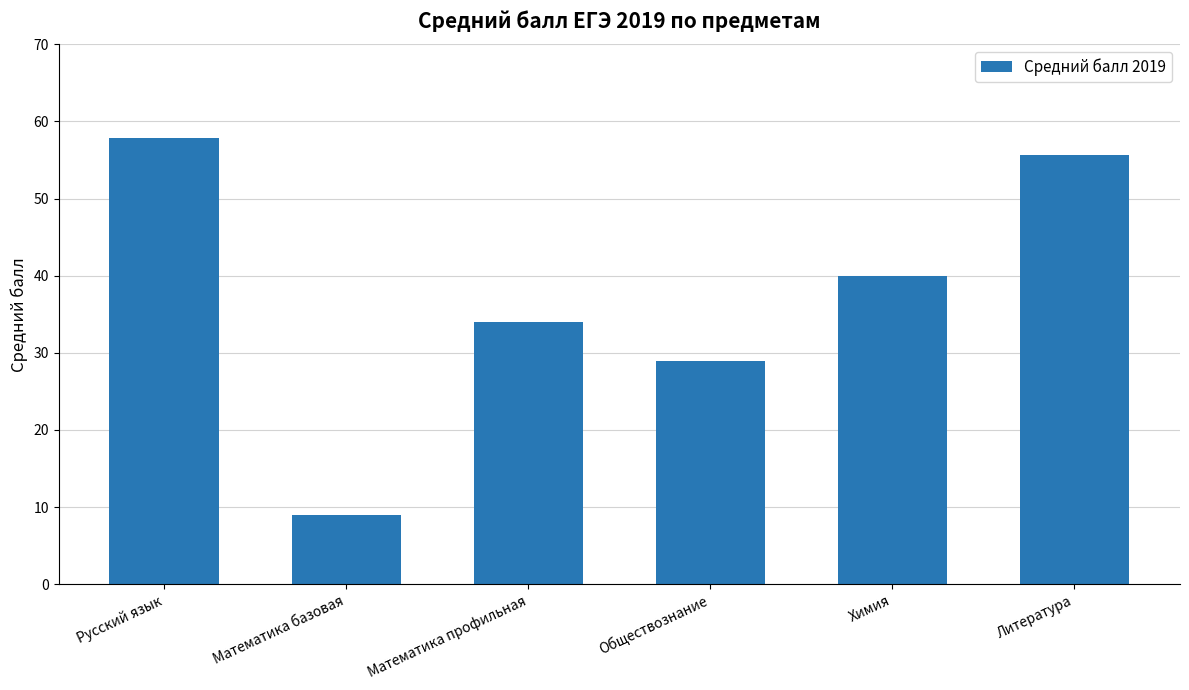

Rank the categories by value from lowest to highest.

Математика базовая, Обществознание, Математика профильная, Химия, Литература, Русский язык